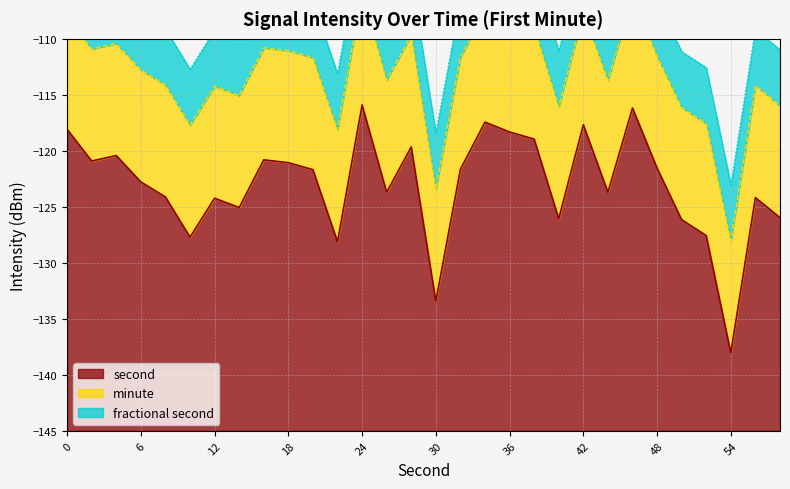

True or false: fractional second has more than 2 interior local peaks.

False